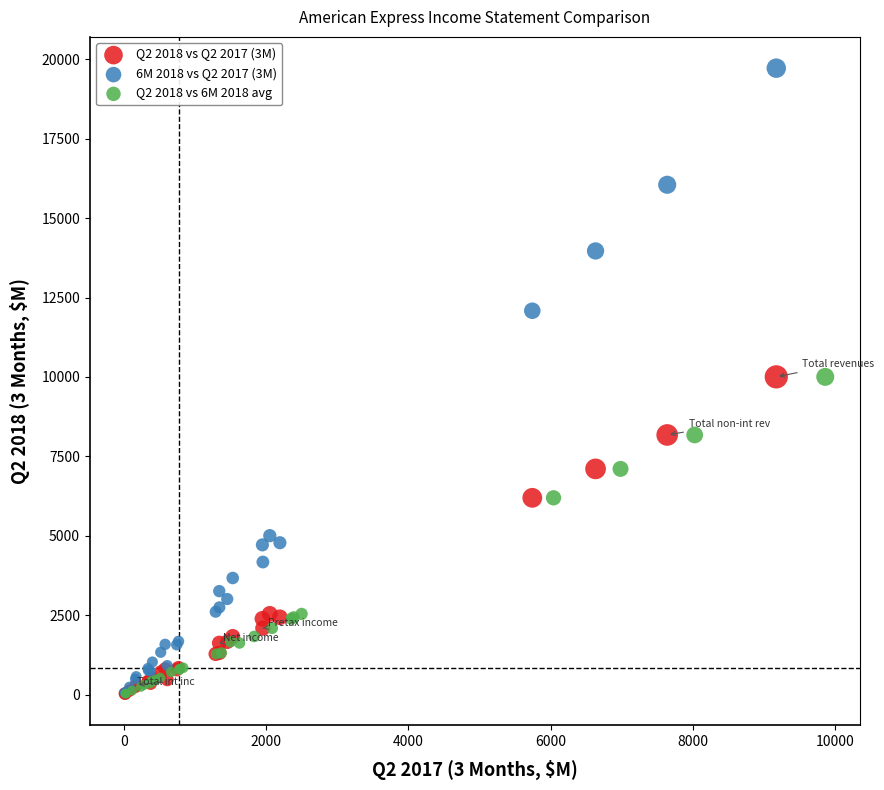

Which series reaches the maximum Y coordinate?

6M 2018 vs Q2 2017 (3M)